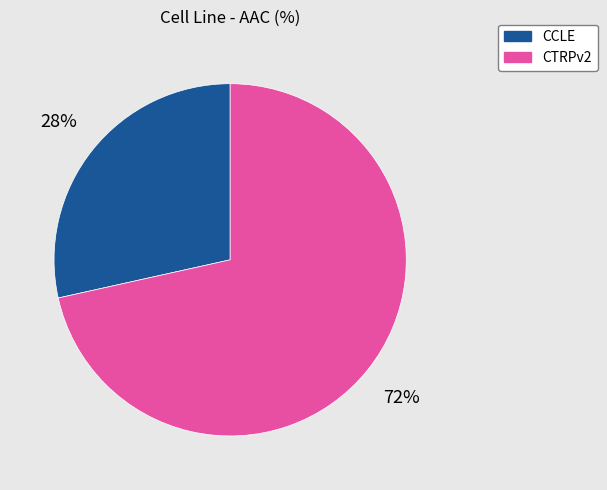

Is it true that CTRPv2 is 72% of the pie?

True